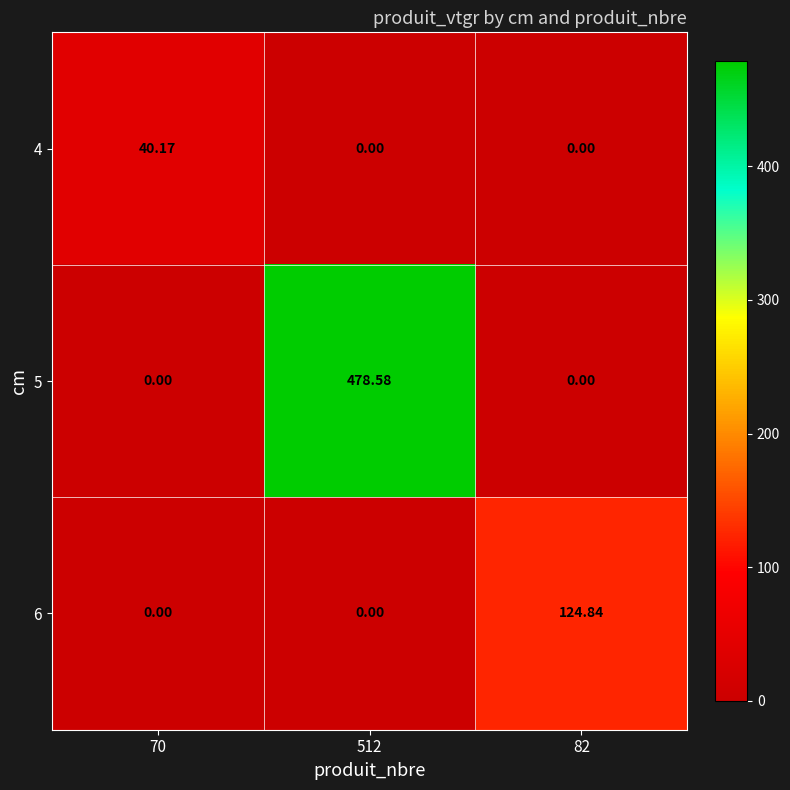

Rank the series by their average value, from lowest to highest.

4, 6, 5